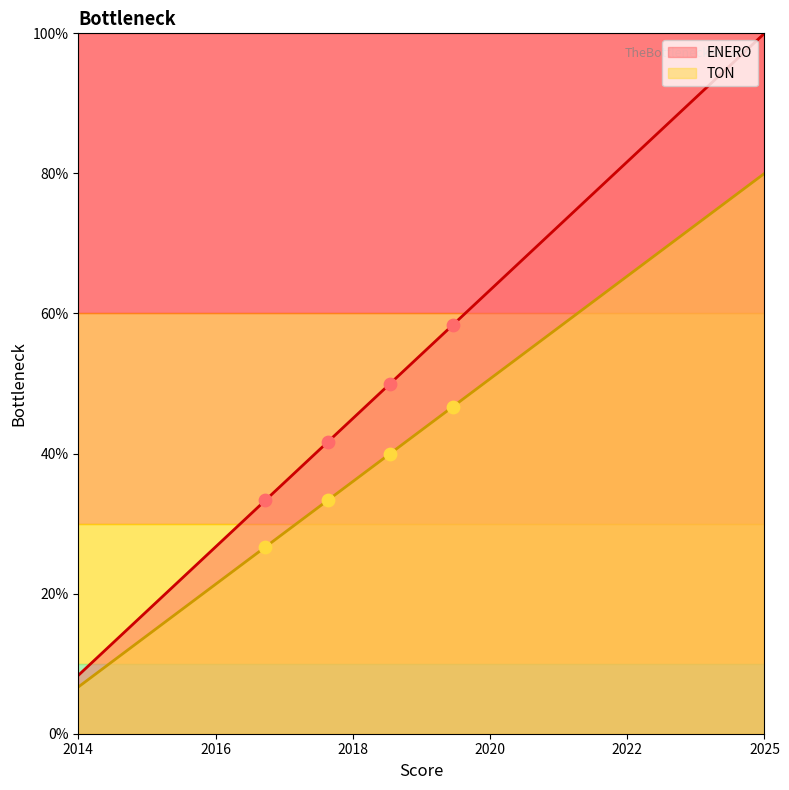

At which category is the sum across all series the highest?

2025